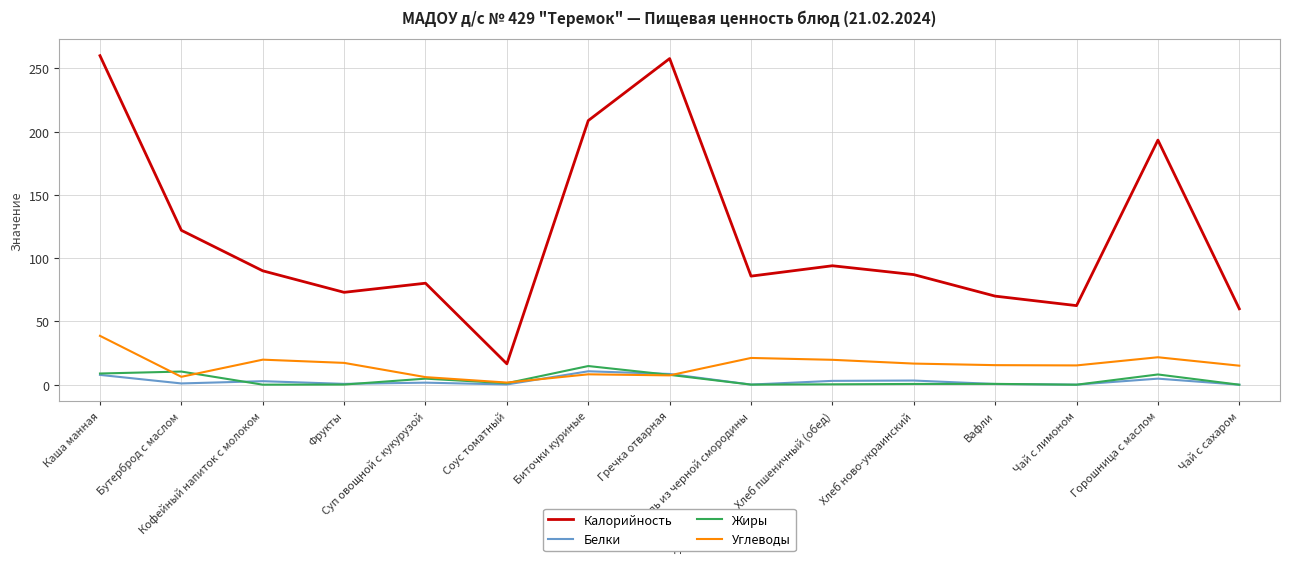

Which series has the largest range (max minus min)?

Калорийность